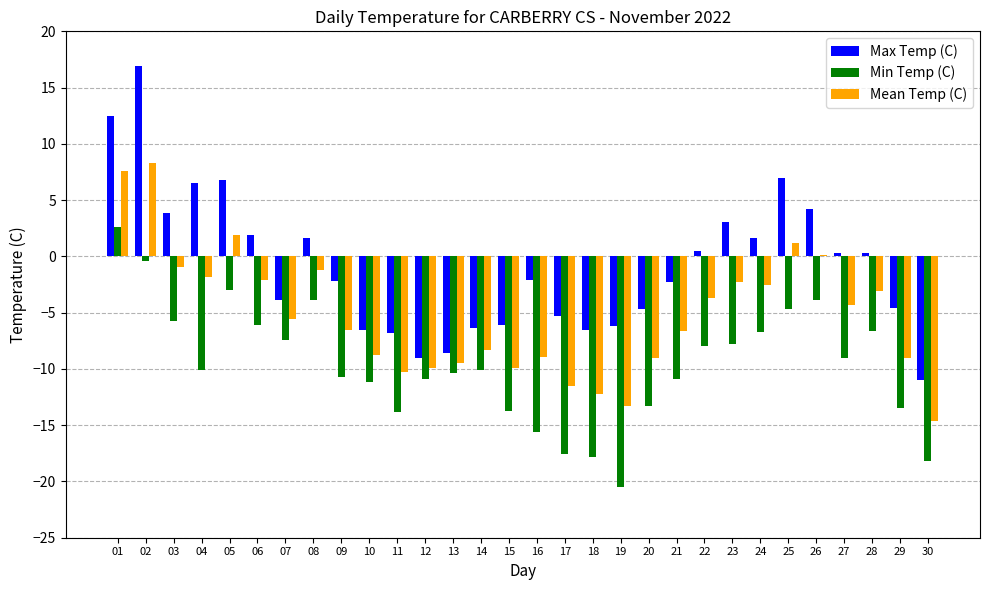

Is it true that Min Temp (C) equals -12.8 at 27?

False